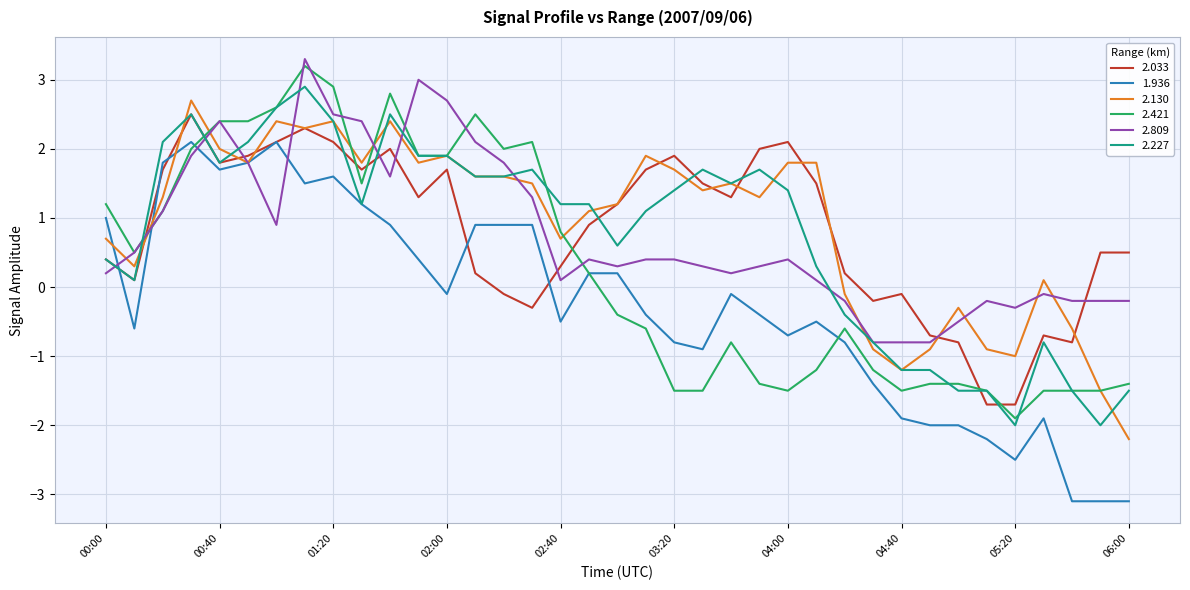

Does the chart display data point markers on the line(s)?

No